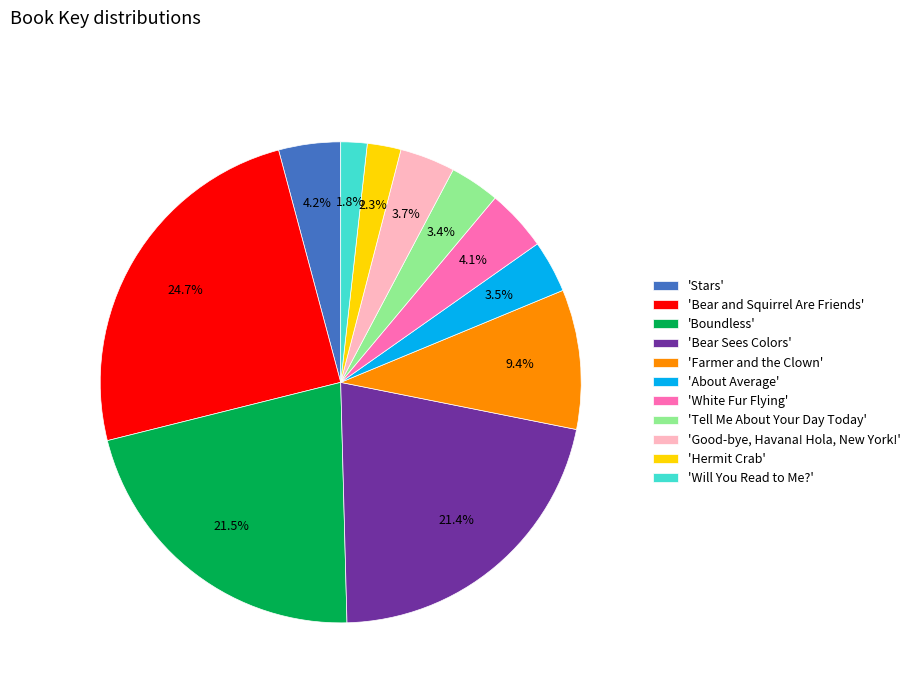

Approximately how many times larger is the value at 'Will You Read to Me?' compared to 'White Fur Flying'?

0.4